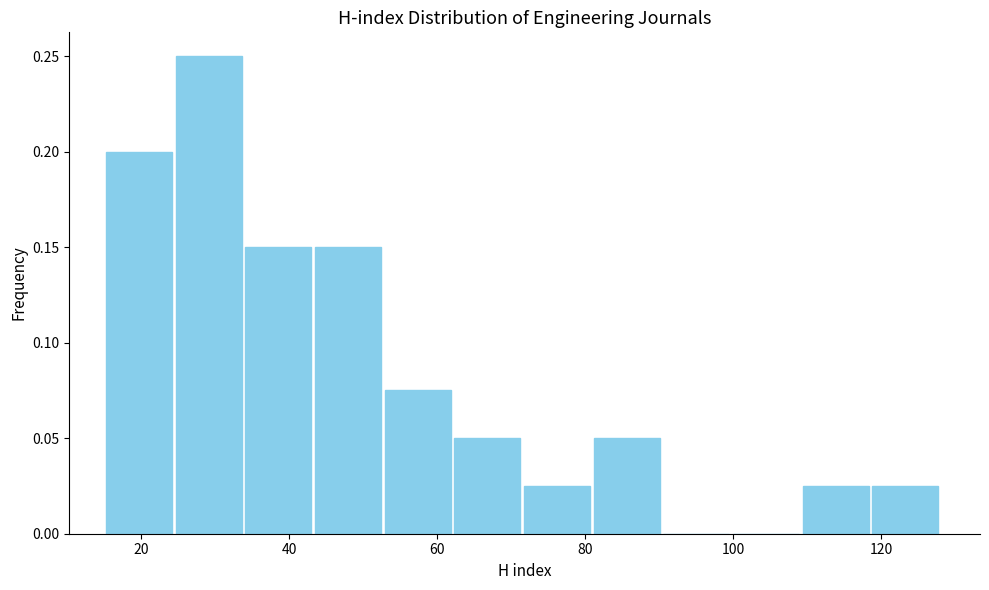

Over which range of the x-axis is the bar tallest?

24 to 34